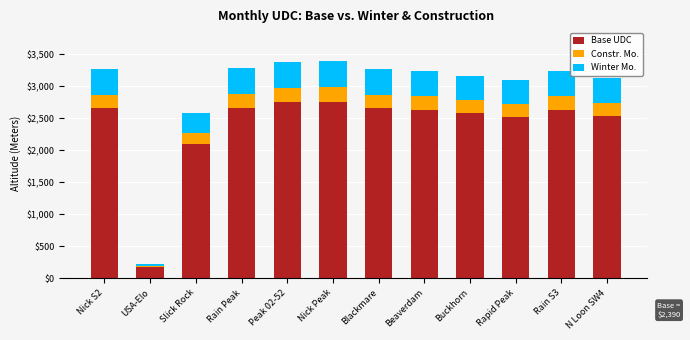

What is the total value across all series at Slick Rock?

2584